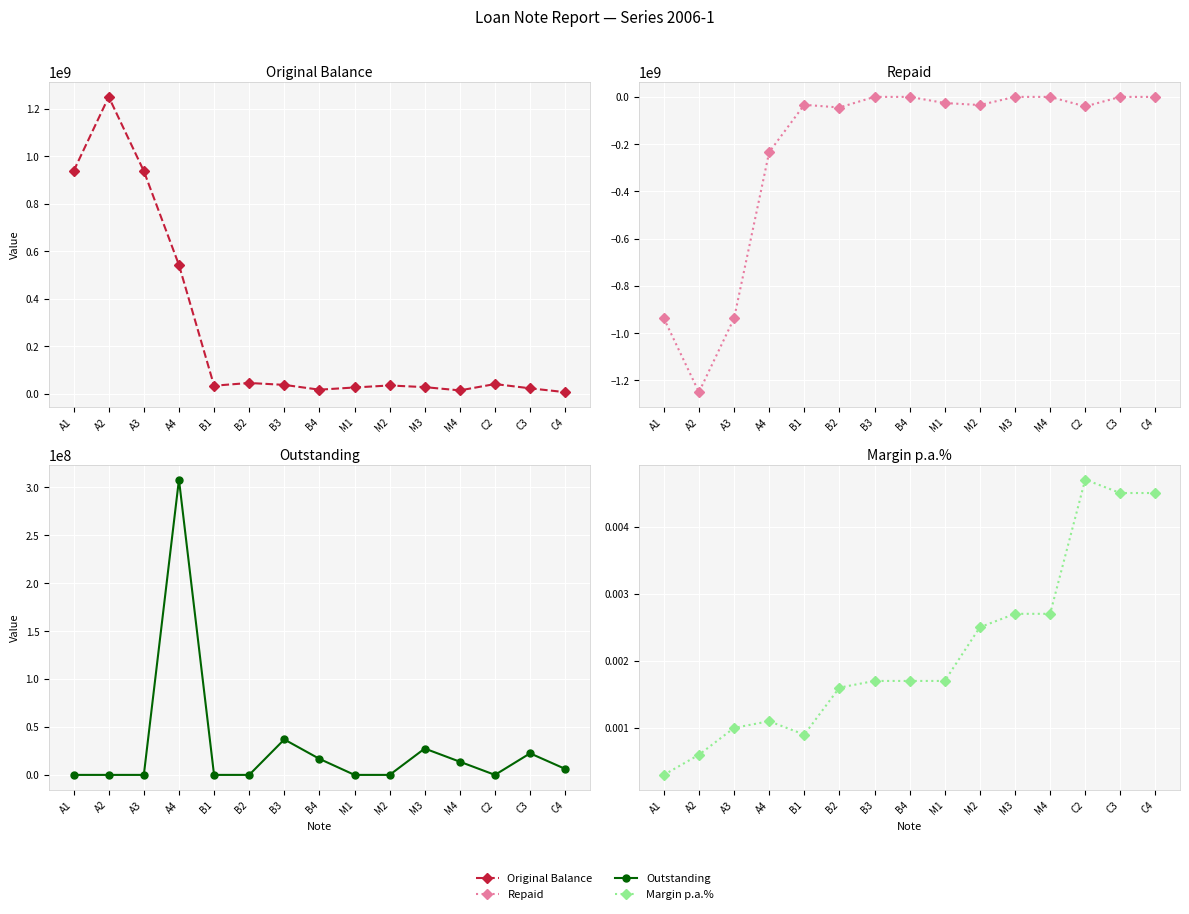

Reading right to left, list all the values displayed in this chart.

Original Balance: 6250000.0	22500000.0	40500000.0	13750000.0	27500000.0	34500000.0	26000000.0	16750000.0	37000000.0	45000000.0	33500000.0	542000000.0	937500000.0	1250000000.0	937500000.0
Repaid: 0.0	0.0	-40500000.0	0.0	0.0	-34500000.0	-26000000.0	0.0	0.0	-45000000.0	-33500000.0	-233925692.3	-937500000.0	-1250000000.1	-937500000.0
Outstanding: 6250000.0	22500000.0	0.0	13750000.0	27500000.0	0.0	0.0	16750000.0	37000000.0	0.0	0.0	308074307.7	0.0	0.0	0.0
Margin p.a.%: 0.0	0.0	0.0	0.0	0.0	0.0	0.0	0.0	0.0	0.0	0.0	0.0	0.0	0.0	0.0